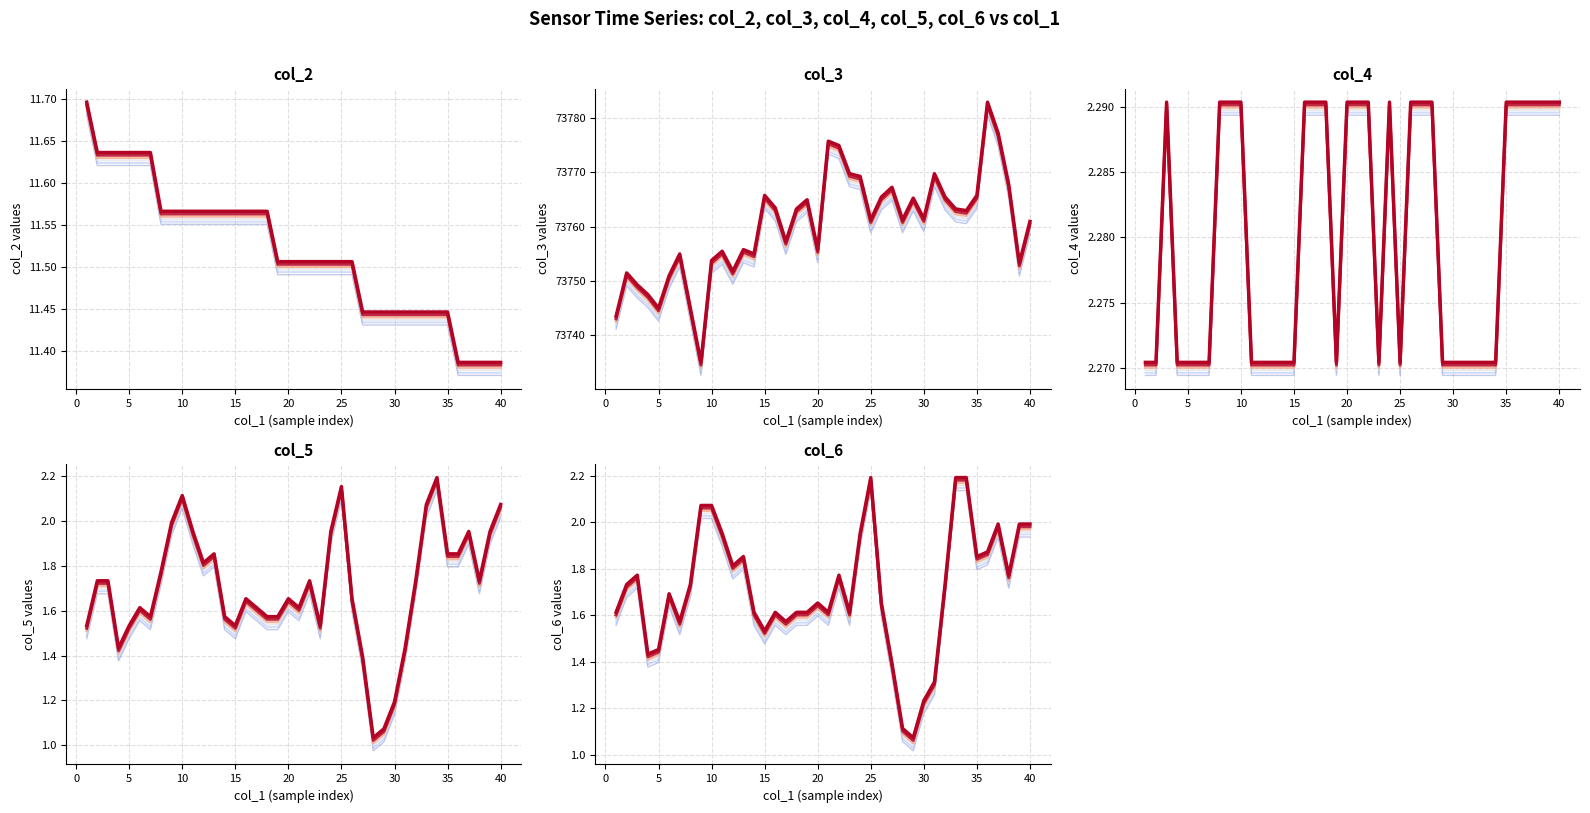

True or false: col_2 and col_3 intersect in this chart.

False